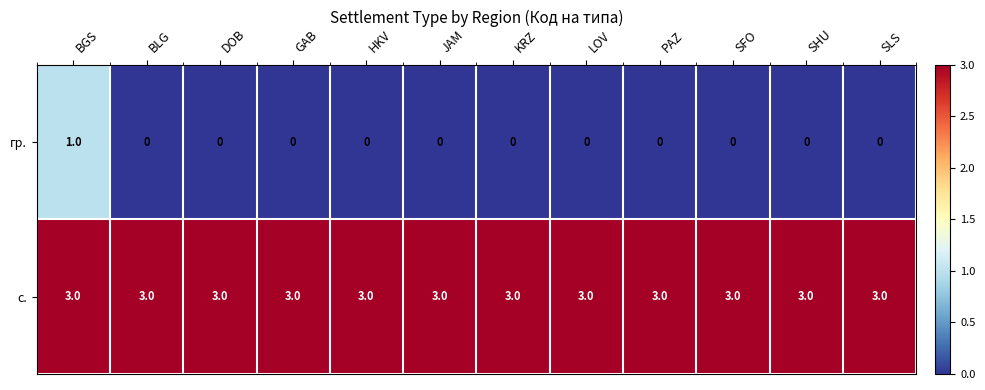

Reading left to right, extract all data points from this chart.

гр.: BGS=1	BLG=0	DOB=0	GAB=0	HKV=0	JAM=0	KRZ=0	LOV=0	PAZ=0	SFO=0	SHU=0	SLS=0
с.: BGS=3	BLG=3	DOB=3	GAB=3	HKV=3	JAM=3	KRZ=3	LOV=3	PAZ=3	SFO=3	SHU=3	SLS=3